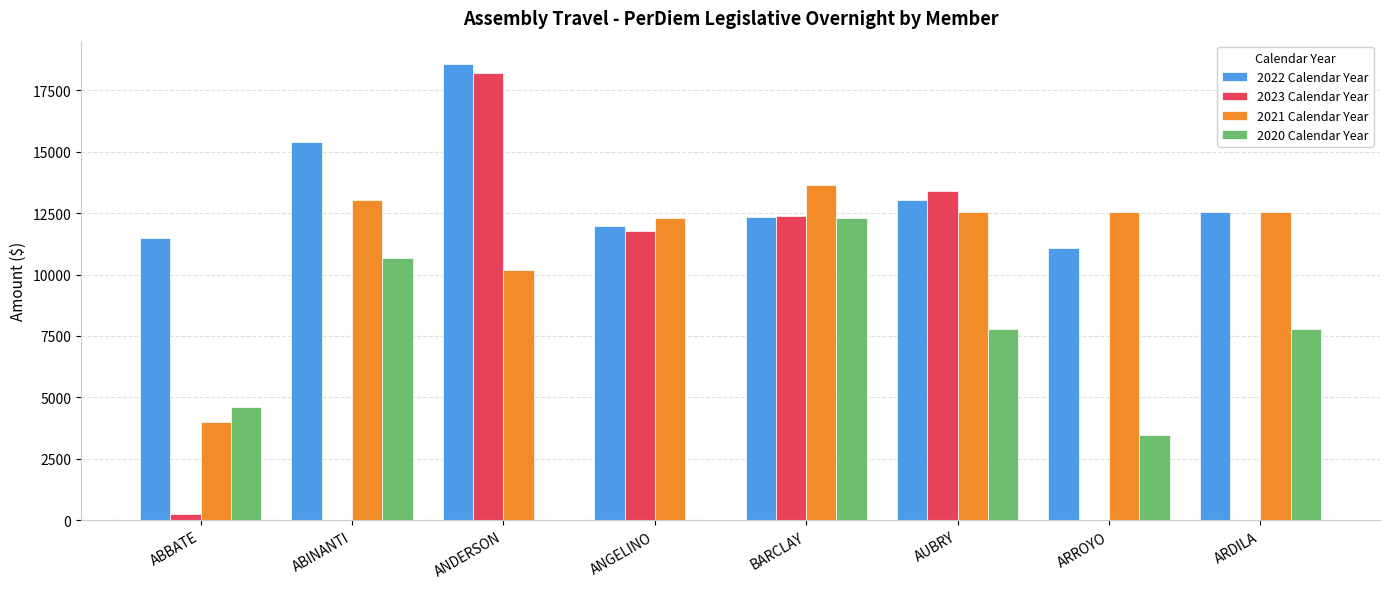

At which label does 2021 Calendar Year first exceed 12529?

ABINANTI